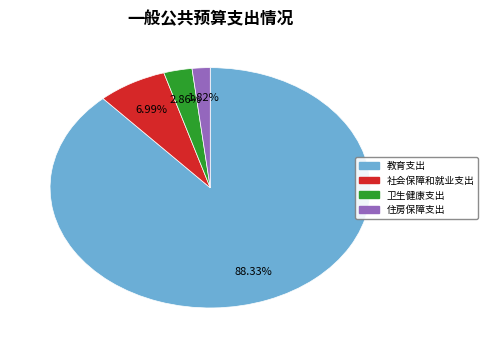

What percentage is the 社会保障和就业支出 slice, to the nearest percent?

7%